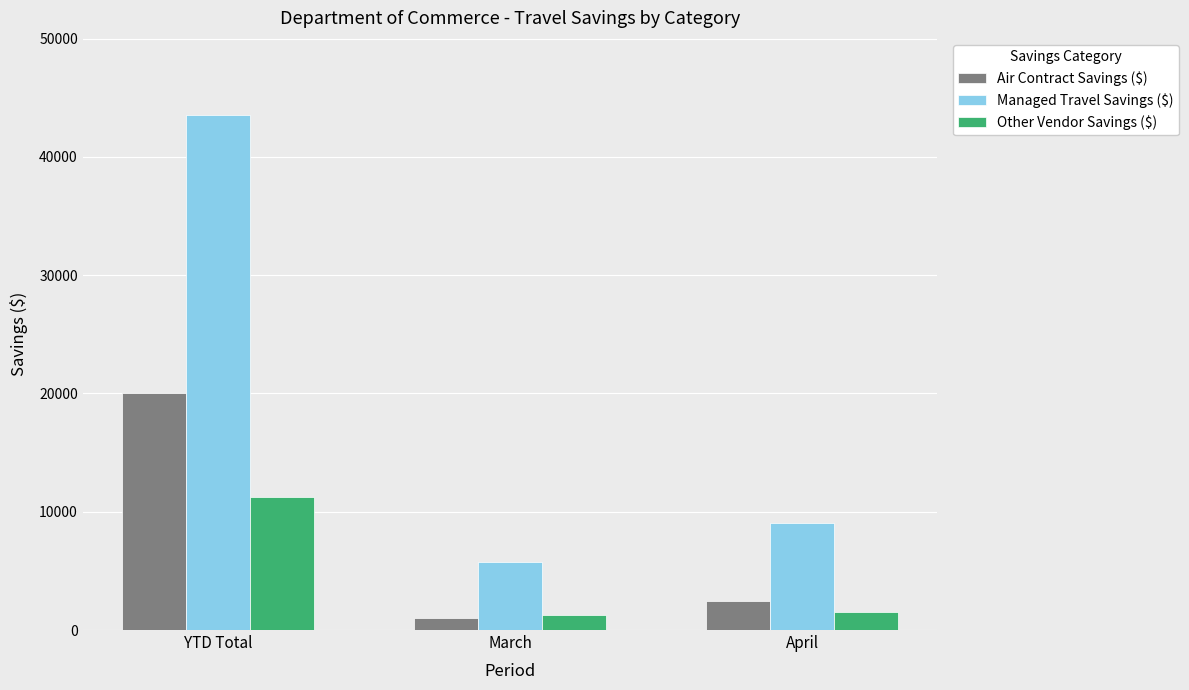

At which category is the sum across all series the highest?

YTD Total